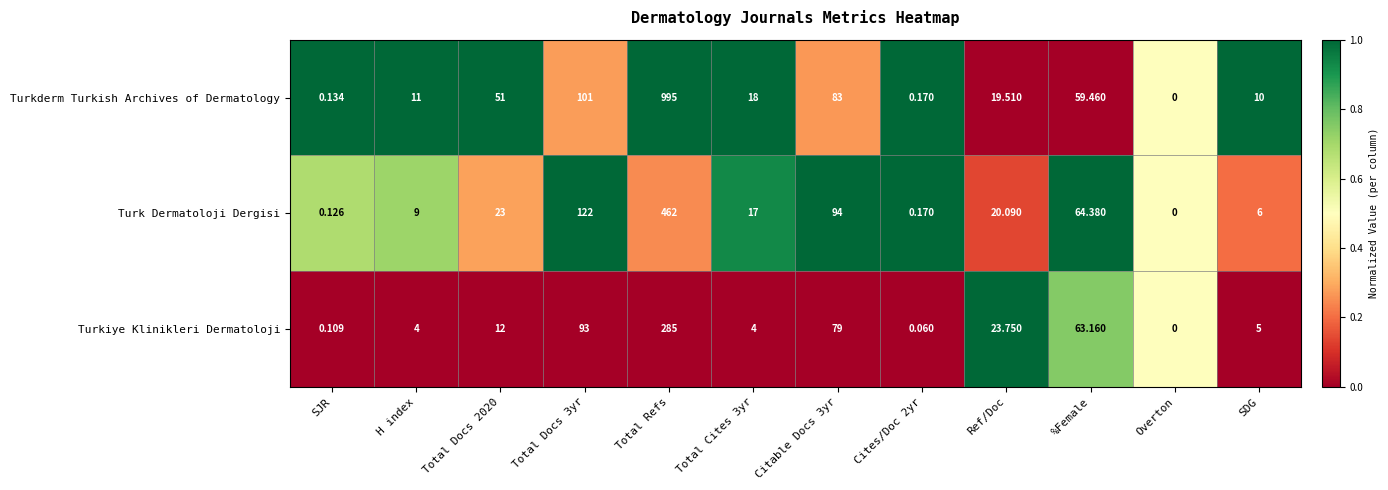

Count the number of categories in the chart.

12